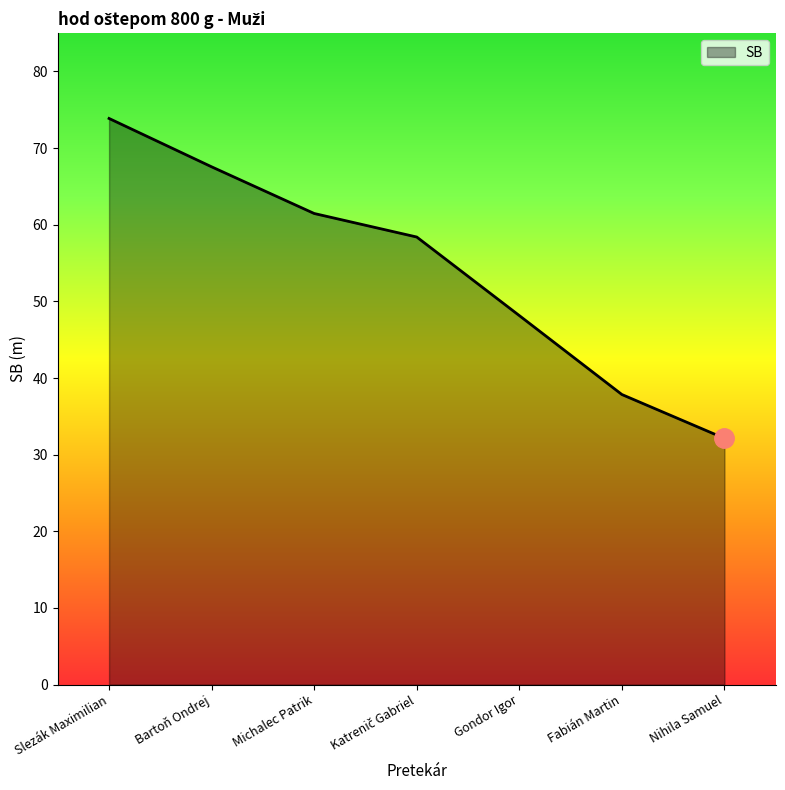

What is the change in value from Gondor Igor to Fabián Martin?

-10.3